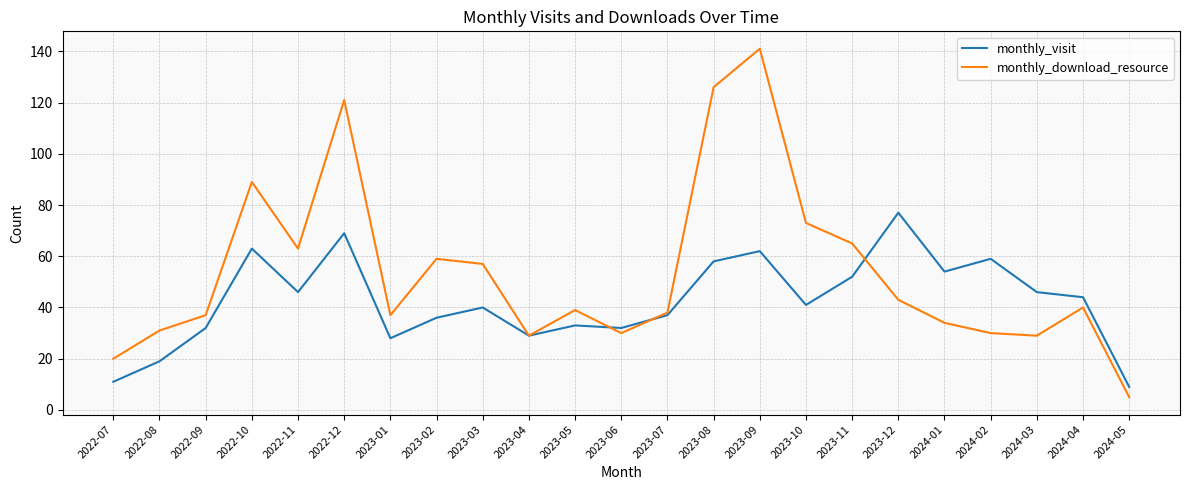

Which series has the largest range (max minus min)?

monthly_download_resource